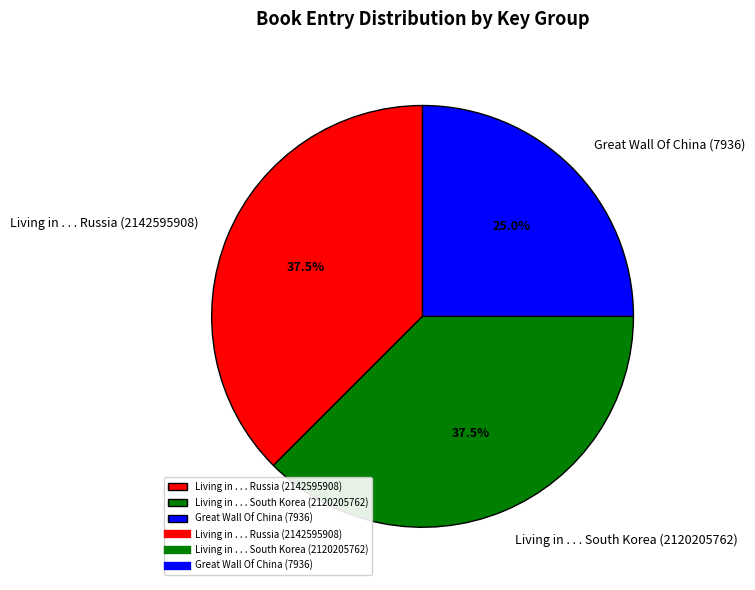

Combined, what portion of the pie is Living in . . . Russia (2142595908) and Great Wall Of China (7936)?

62.5%